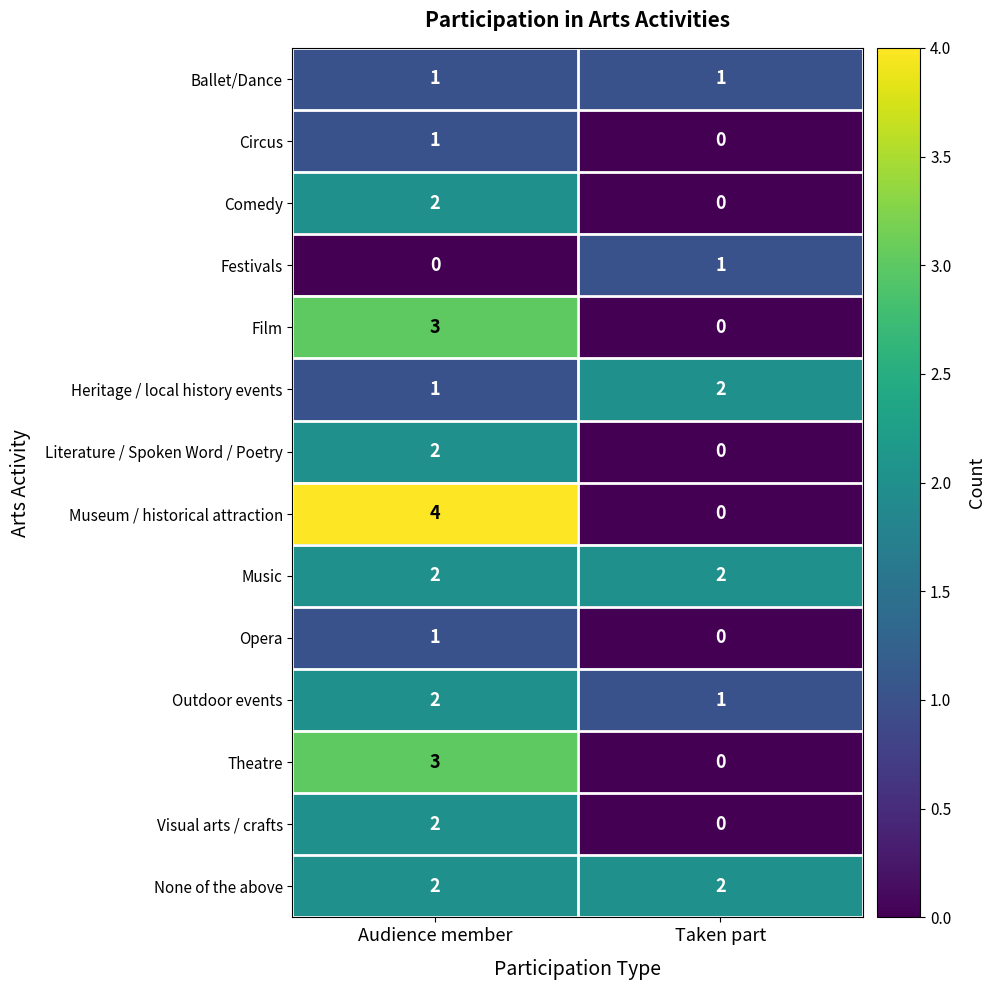

List the labels in order of Circus value, smallest first.

Taken part, Audience member